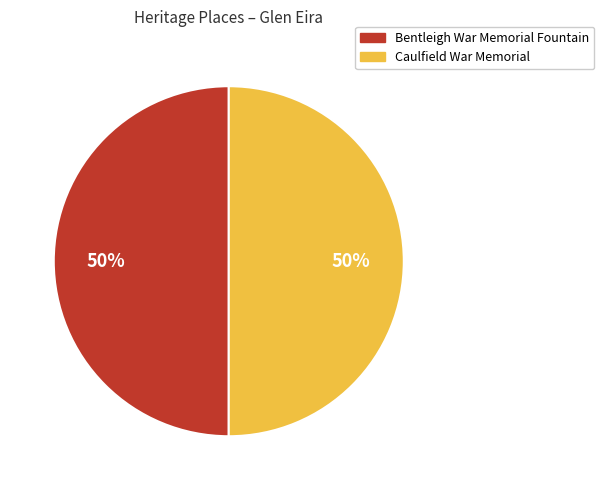

True or false: Caulfield War Memorial accounts for 50% of the total.

True